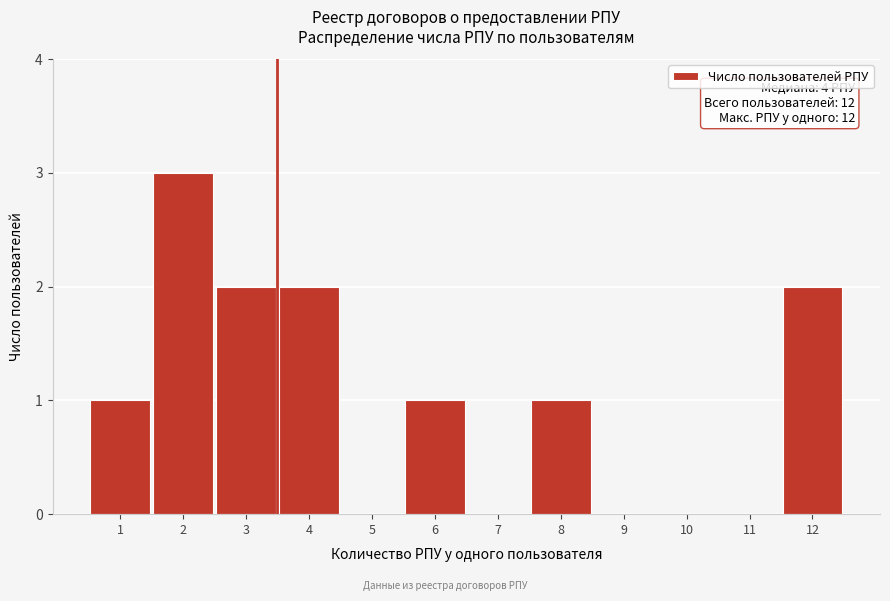

Over which range of the x-axis is the bar tallest?

1.5 to 2.5